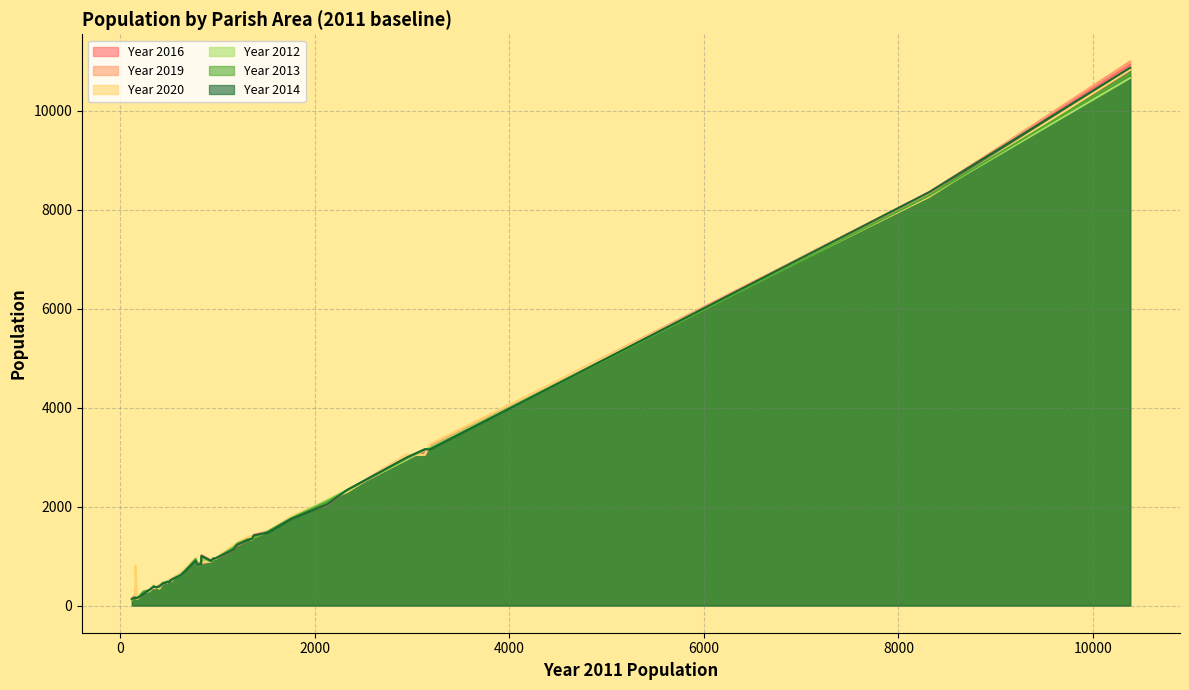

Reading right to left, transcribe all the data shown in this chart.

Year 2016: 363	304	1363	2957	1126	184	146	812	485	138	1015	951	137	639	362	912	1428	1210	8351	2326	372	947	834	2042	173	1493	10927	404	527	1775	3114	161	169	1313	143	925	3192	432	479	258
Year 2019: 369	312	1402	3046	1193	153	140	887	532	360	851	961	126	656	352	893	1394	1260	8335	2314	363	945	835	2112	179	1485	10992	415	508	1775	3043	160	151	1358	148	934	3233	448	460	265
Year 2020: 394	288	1399	3041	1212	158	145	873	529	802	884	927	124	661	346	887	1376	1266	8258	2295	364	961	852	2128	188	1496	10824	341	484	1799	3046	167	159	1378	133	953	3262	458	468	278
Year 2012: 392	304	1333	2952	1178	152	163	816	506	141	937	956	110	632	379	897	1378	1231	8284	2335	370	944	841	2136	186	1501	10660	390	522	1763	3146	158	186	1327	161	903	3190	451	490	262
Year 2013: 395	314	1344	2979	1163	155	163	849	491	132	990	925	121	609	374	889	1379	1250	8284	2330	377	954	859	2104	185	1496	10730	393	514	1762	3155	161	180	1339	157	943	3166	456	482	281
Year 2014: 385	316	1350	2995	1130	154	142	821	485	161	1002	948	133	620	375	903	1418	1227	8352	2336	365	956	833	2051	179	1472	10866	385	511	1750	3158	151	167	1318	151	903	3154	443	471	237